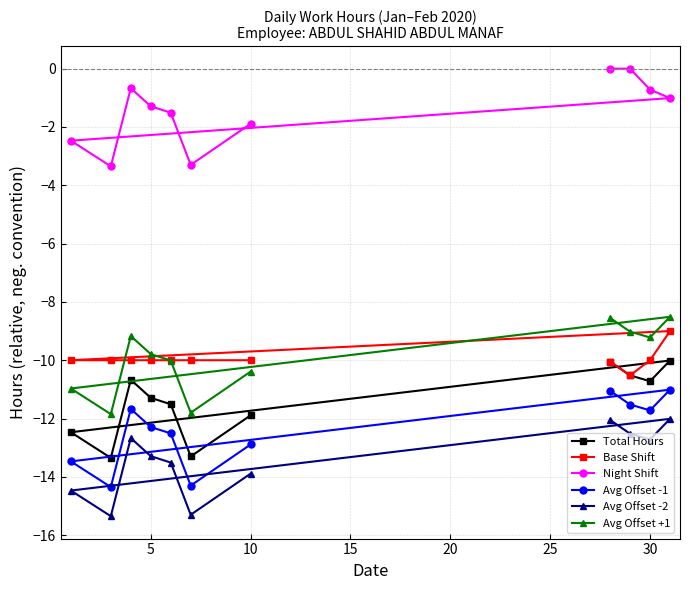

In Avg Offset -1, how many points are higher than both neighbors (excluding endpoints)?

2